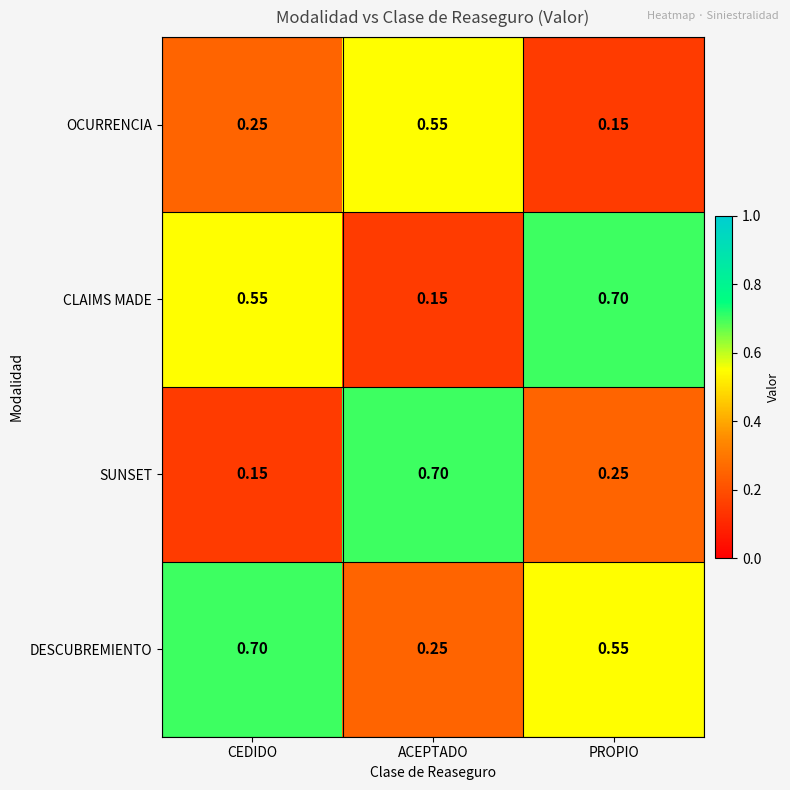

Where is OCURRENCIA nearest to the value 0?

PROPIO